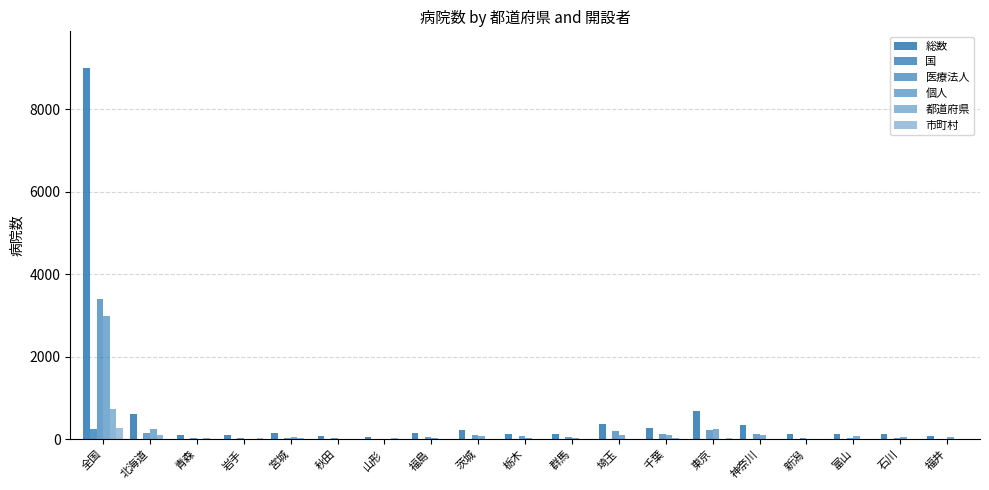

Rank the categories by 市町村 value from highest to lowest.

全国, 岩手, 東京, 新潟, 北海道, 福島, 神奈川, 千葉, 埼玉, 青森, 宮城, 山形, 茨城, 群馬, 富山, 秋田, 栃木, 福井, 石川